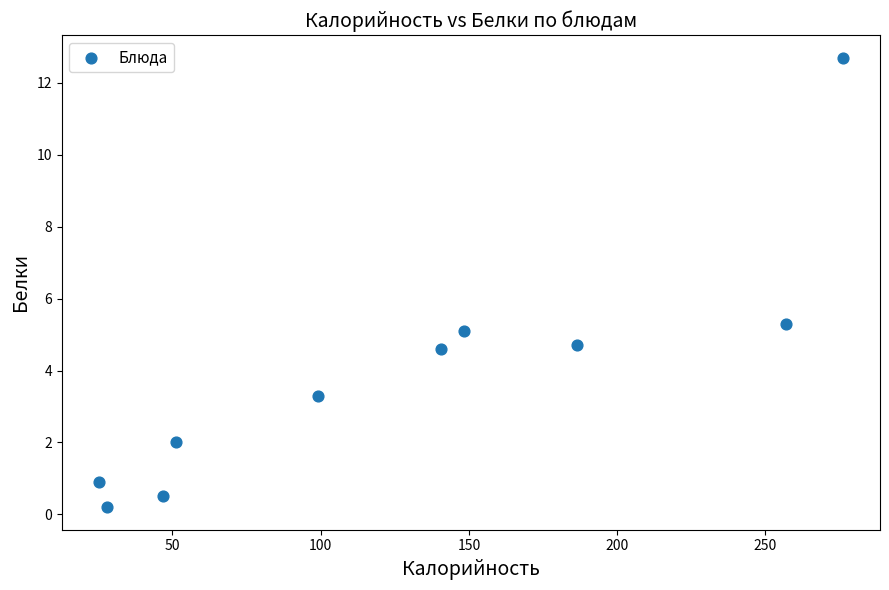

What is the range of Y values (max minus min)?

12.5